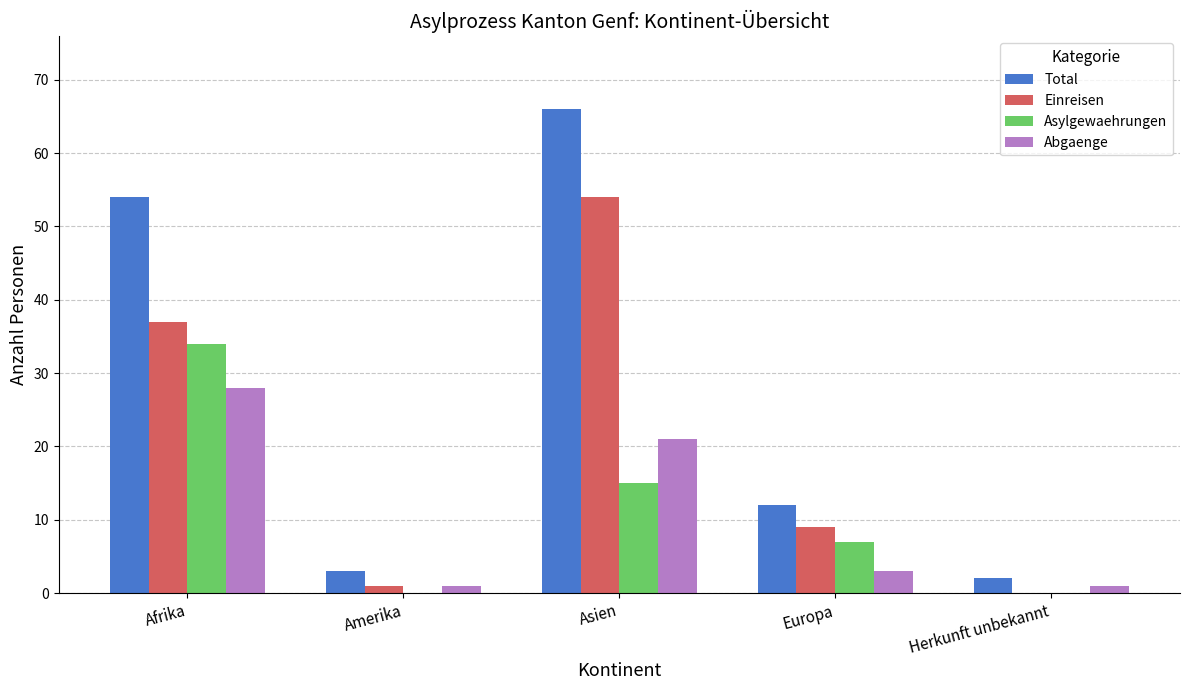

Reading left to right, list all the values displayed in this chart.

Total: Afrika=54	Amerika=3	Asien=66	Europa=12	Herkunft unbekannt=2
Einreisen: Afrika=37	Amerika=1	Asien=54	Europa=9	Herkunft unbekannt=0
Asylgewaehrungen: Afrika=34	Amerika=0	Asien=15	Europa=7	Herkunft unbekannt=0
Abgaenge: Afrika=28	Amerika=1	Asien=21	Europa=3	Herkunft unbekannt=1